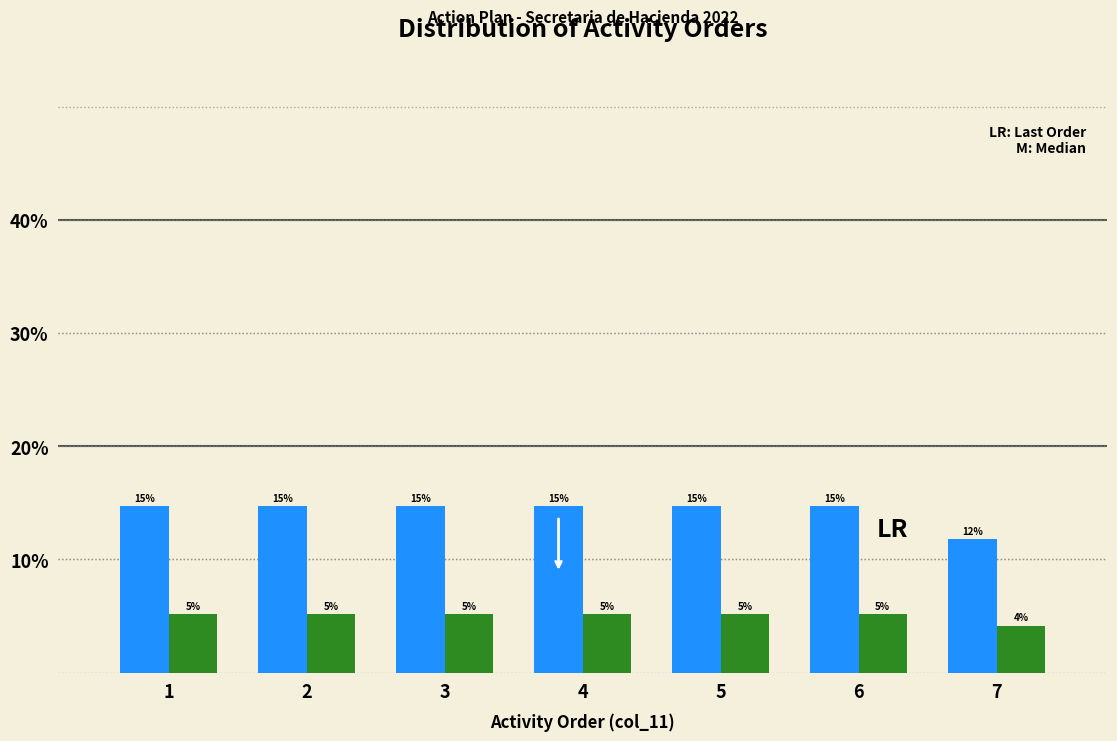

Are the bars grouped side by side (vs. stacked)?

Yes